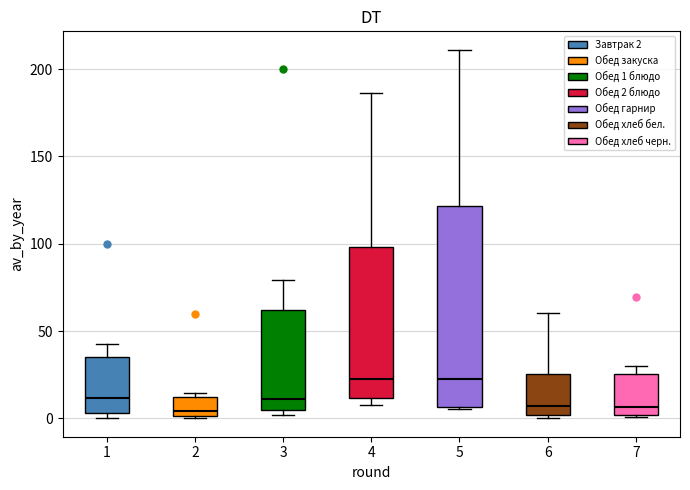

Reading left to right, read every box against the y-axis: the position of its median line, the range the box covers, and the ends of its whiskers. The values are not printed on the chart, so give them approximately, as read against the axis.

1: median 10, box 5 to 35, whiskers 0 to 45
2: median 5, box 0 to 10, whiskers 0 to 15
3: median 10, box 5 to 60, whiskers 0 to 80
4: median 20, box 10 to 100, whiskers 10 (just below the box's lower edge) to 185
5: median 25, box 5 to 120, whiskers 5 to 210
6: median 5, box 0 to 25, whiskers 0 (just below the box's lower edge) to 60
7: median 5, box 0 to 25, whiskers 0 (just below the box's lower edge) to 30